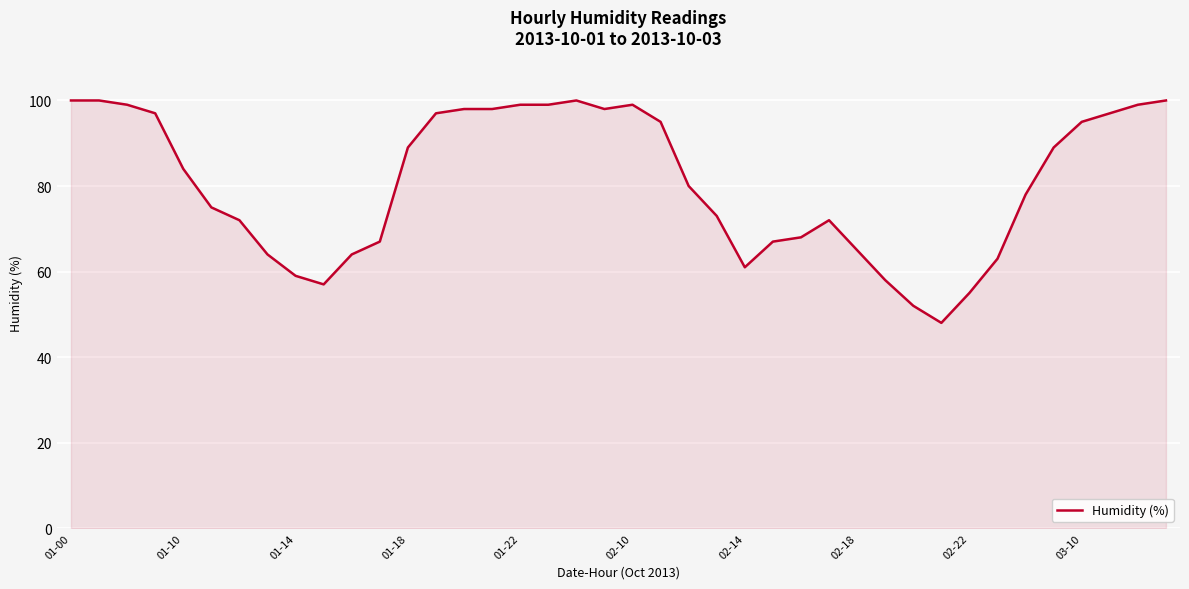

How many distinct data groups are displayed?

1